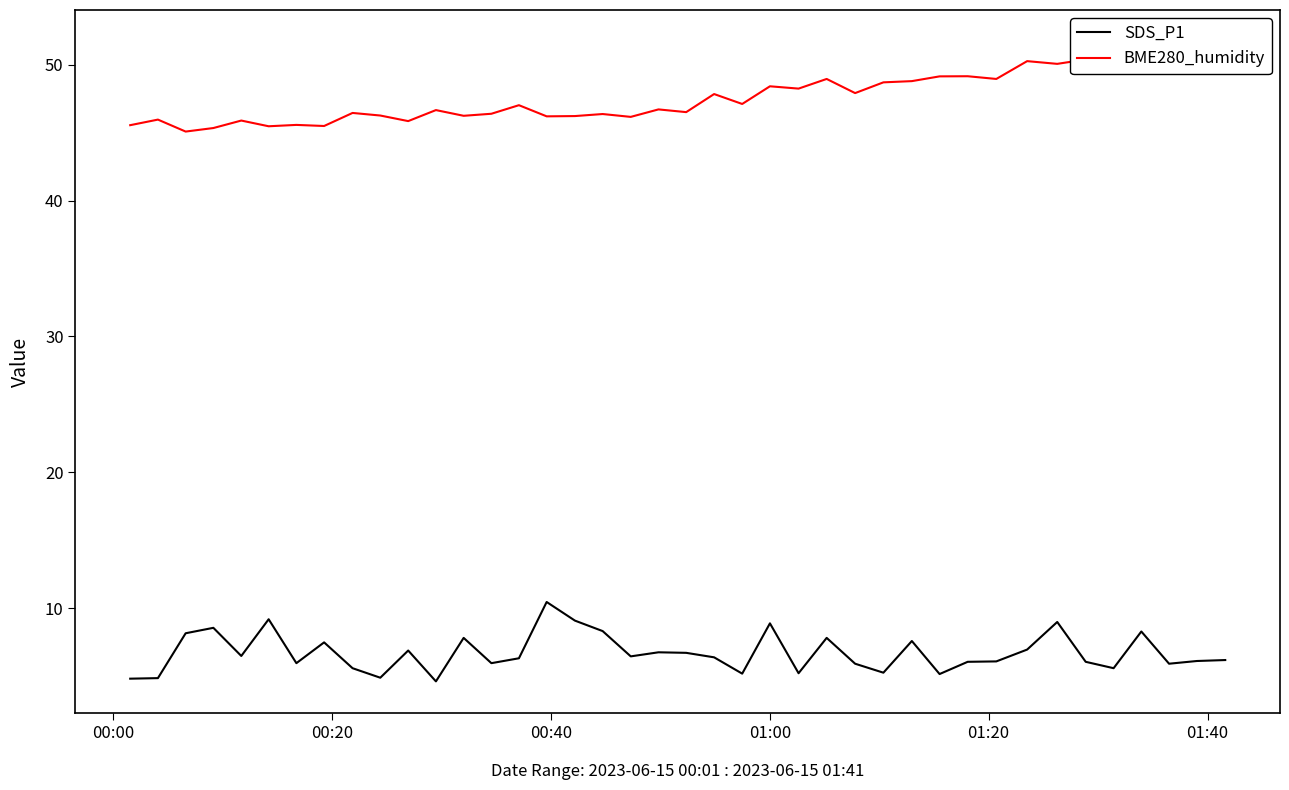

What are all the series names shown in the legend?

SDS_P1, BME280_humidity